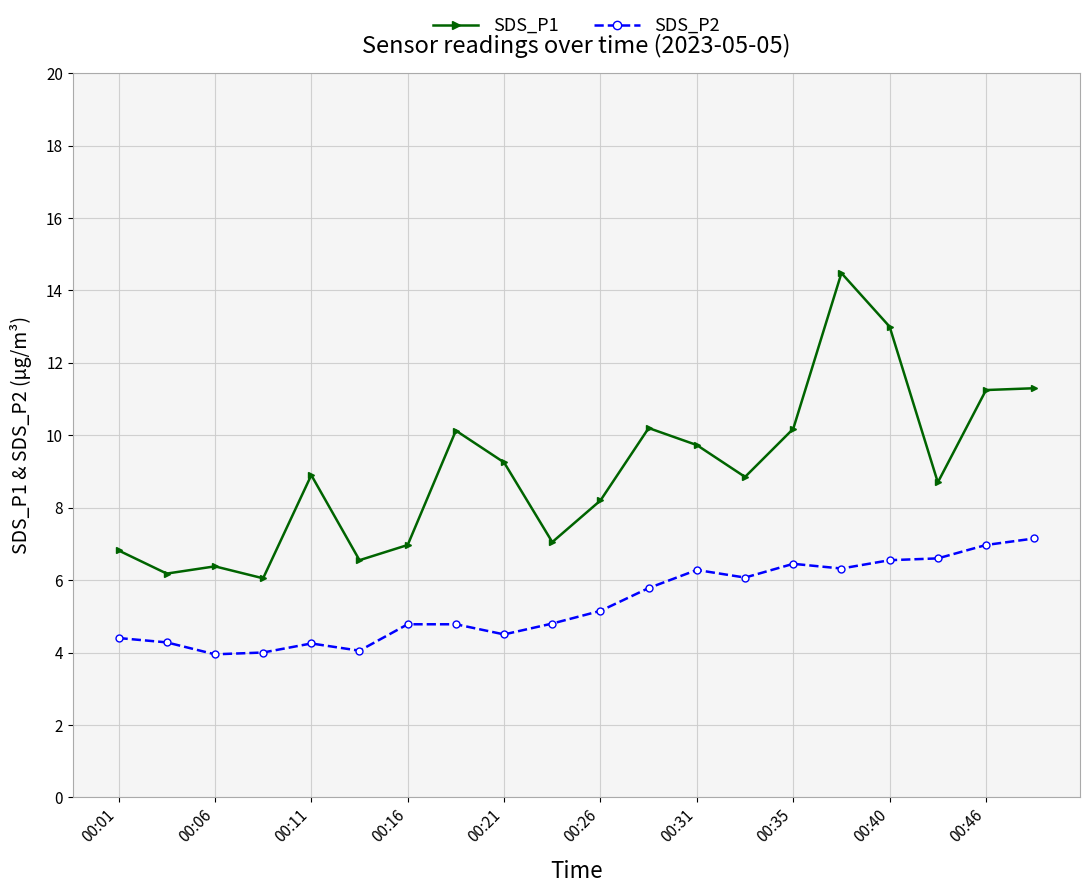

How many lines are shown in the chart?

2